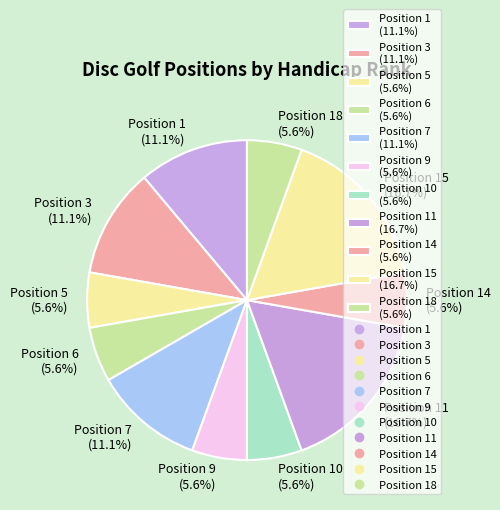

Is there a majority slice in this chart?

No